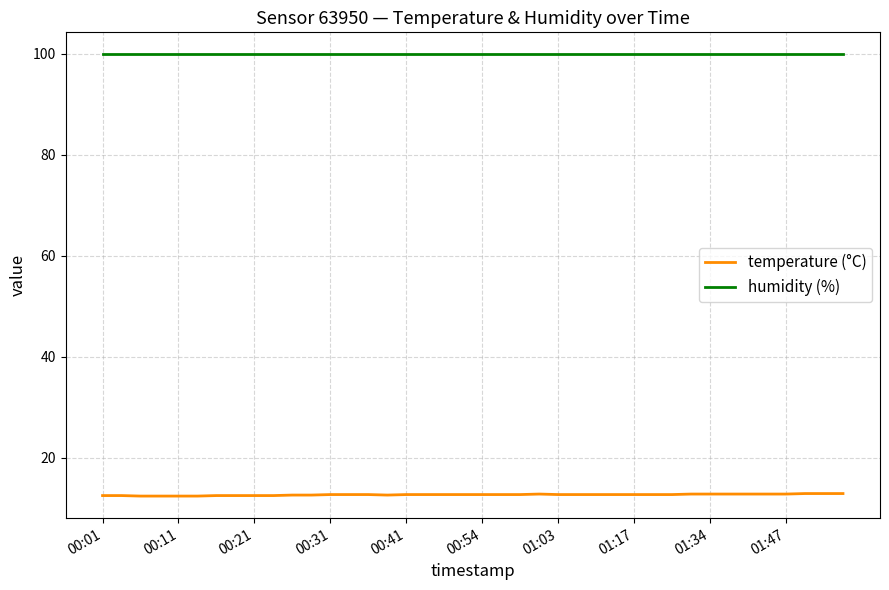

True or false: humidity (%) and temperature (°C) cross at least once.

False